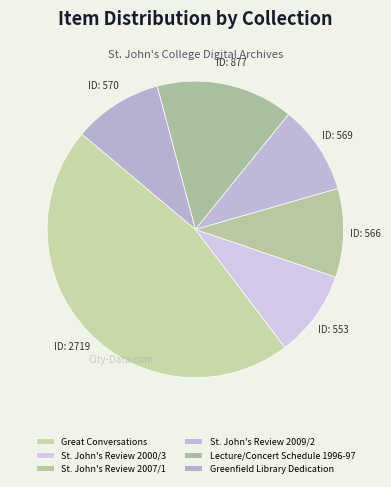

The Lecture/Concert Schedule 1996-97 slice represents 9% of the pie. True or false?

False